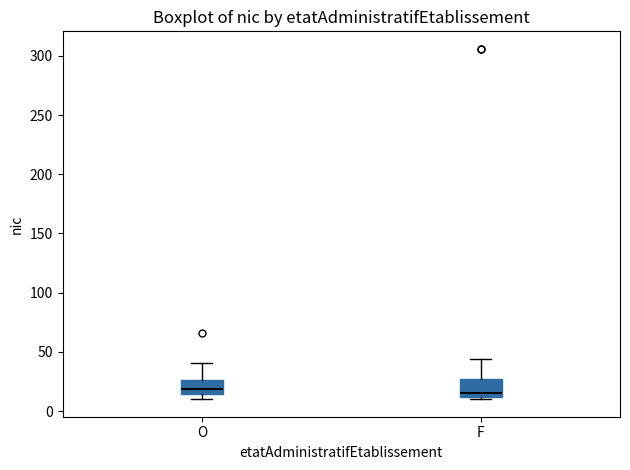

Reading left to right, read every box against the y-axis: the position of its median line, the range the box covers, and the ends of its whiskers. The values are not printed on the chart, so give them approximately, as read against the axis.

O: median 20, box 15 to 25, whiskers 10 to 40
F: median 15, box 10 to 25, whiskers 10 (just below the box's lower edge) to 45